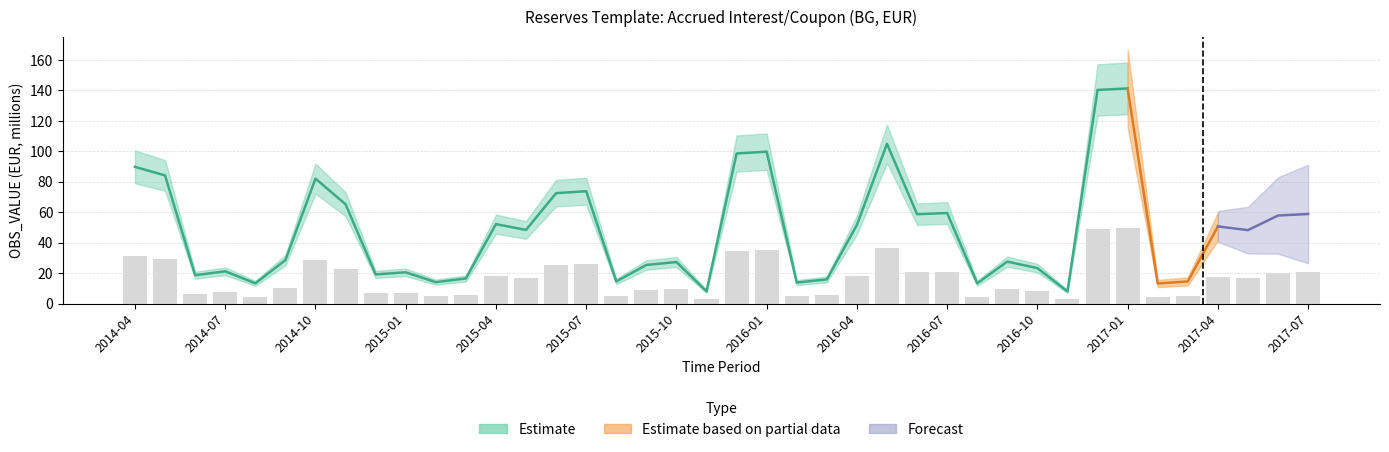

List the labels in order of value, largest first.

2017-01, 2016-12, 2016-05, 2016-01, 2015-12, 2014-04, 2014-05, 2014-10, 2015-07, 2015-06, 2014-11, 2016-07, 2017-07, 2016-06, 2017-06, 2015-04, 2016-04, 2017-04, 2015-05, 2017-05, 2014-09, 2016-09, 2015-10, 2015-09, 2016-10, 2014-07, 2015-01, 2014-12, 2014-06, 2015-03, 2016-03, 2017-03, 2015-08, 2015-02, 2016-02, 2016-08, 2014-08, 2017-02, 2015-11, 2016-11